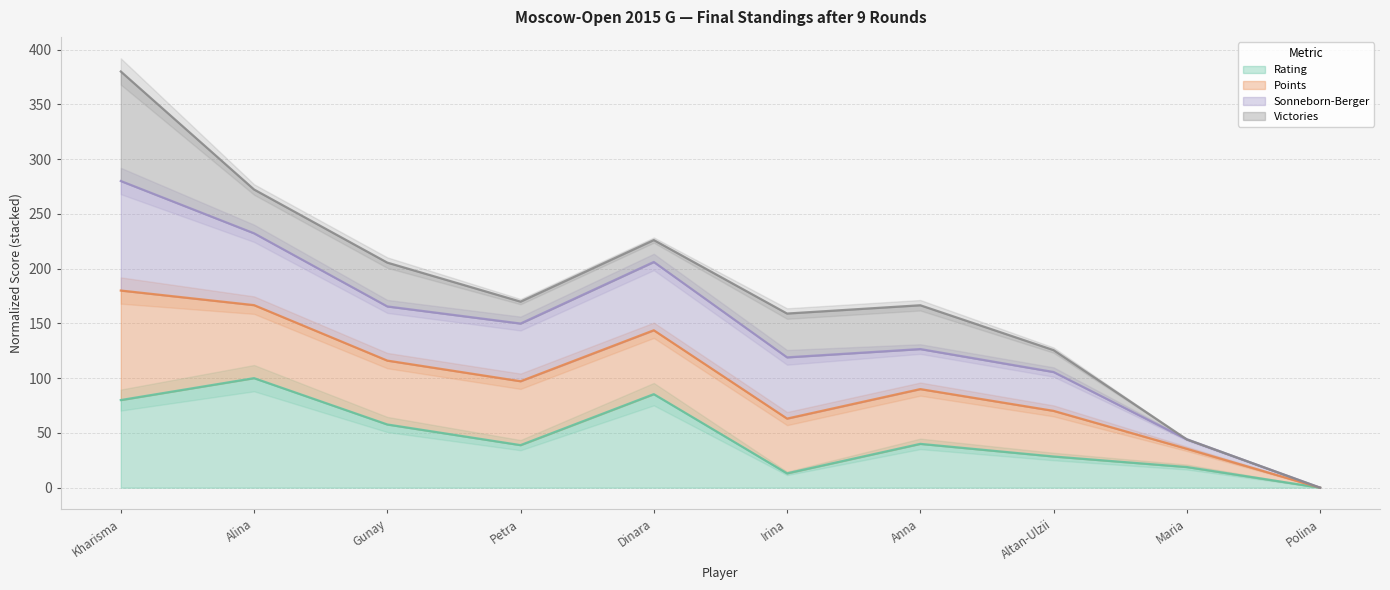

What is the highest value of the Rating series?

100.0